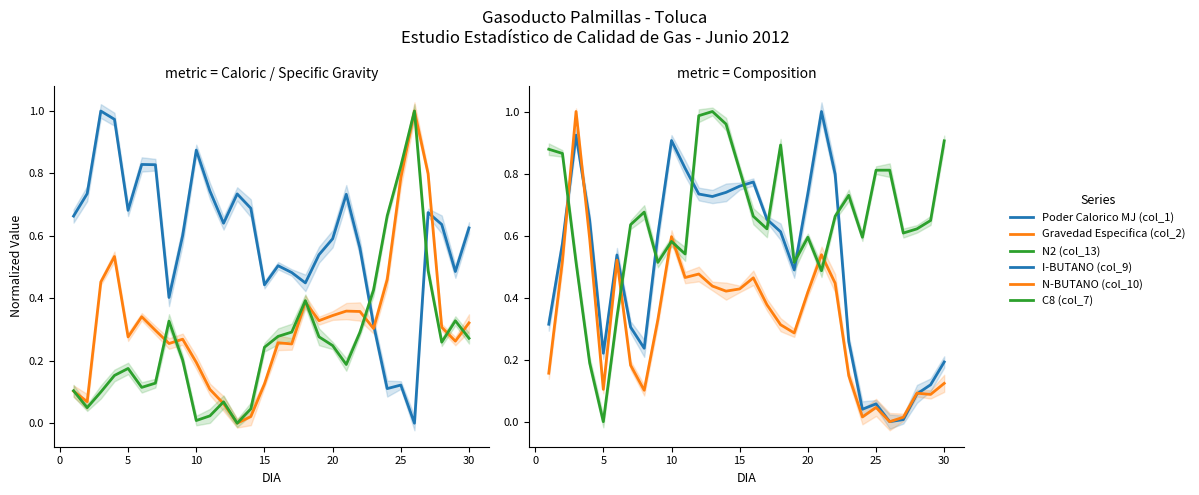

How many values in I-BUTANO (col_9) are above zero?

29